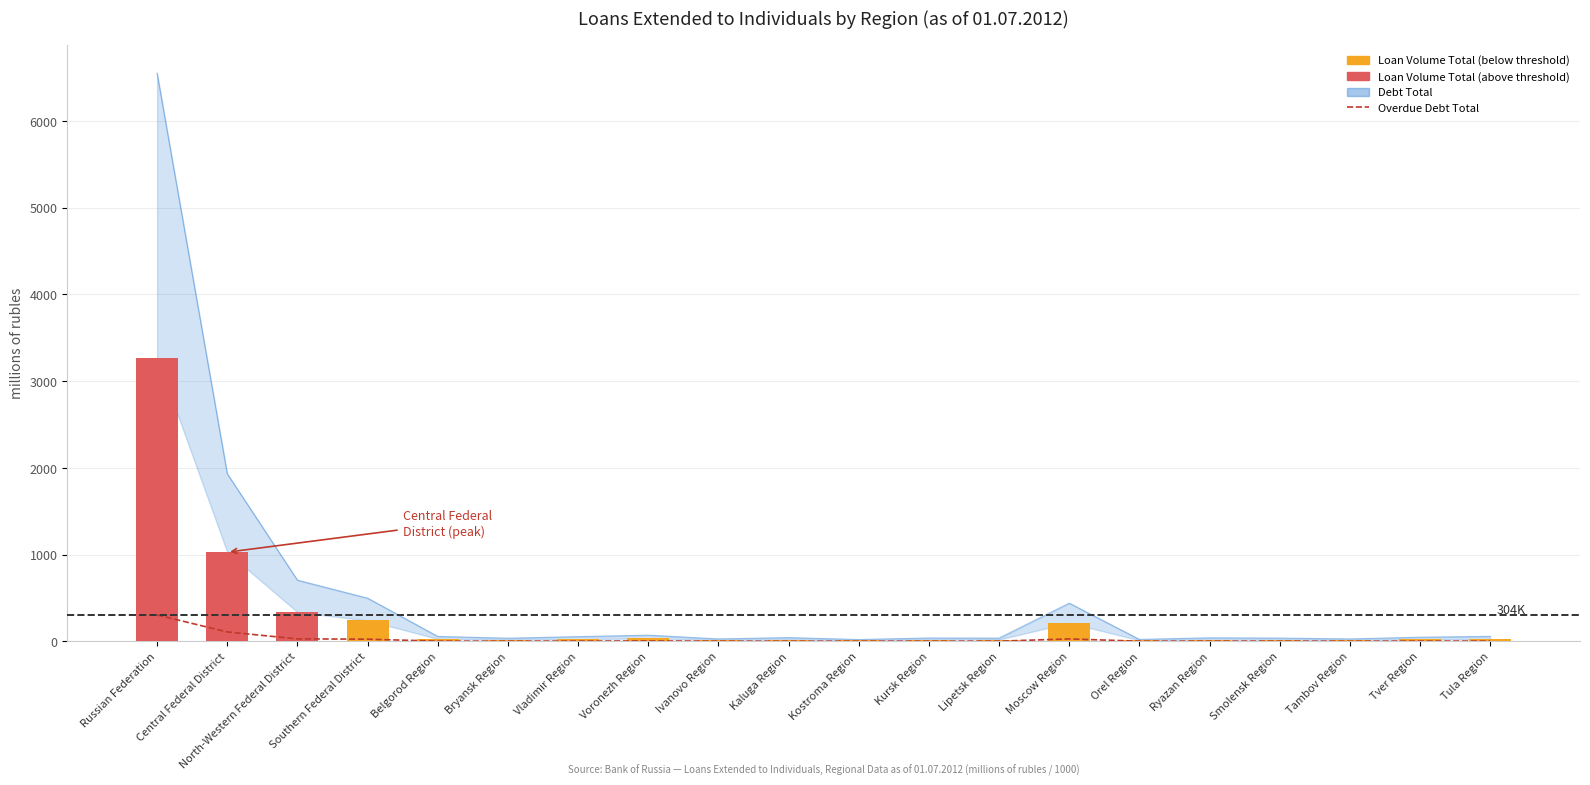

The Overdue Debt Total series shows 2.2 at Kursk Region. True or false?

False